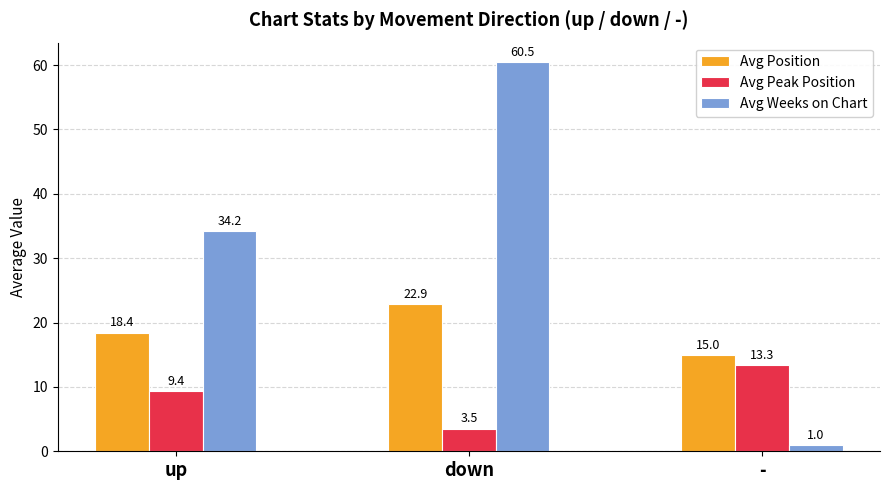

Between down and -, which series saw the biggest shift?

Avg Weeks on Chart